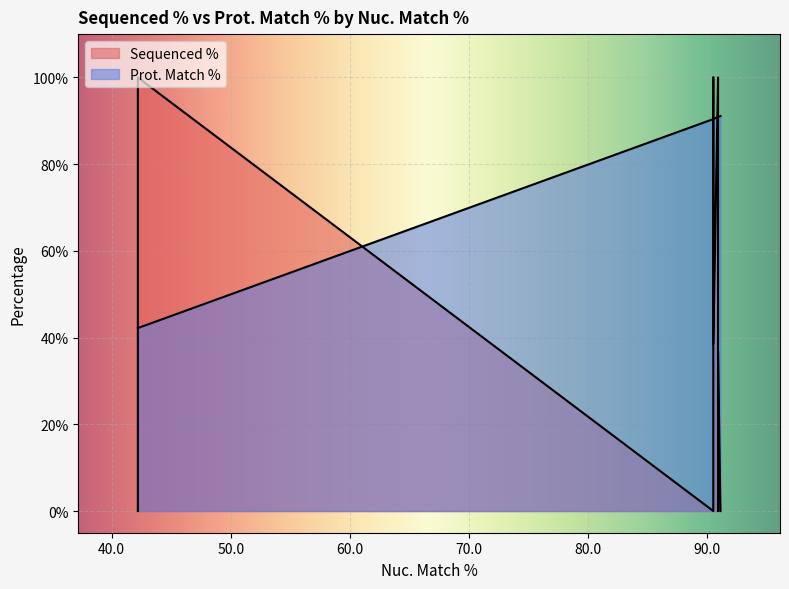

What is the sum of all Prot. Match % values?

852.7